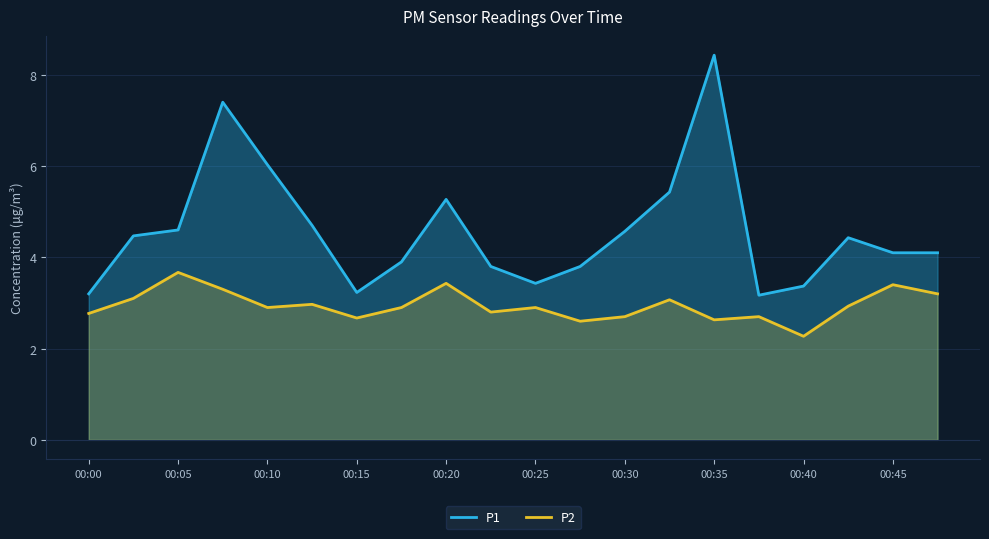

What is the greatest value displayed?

8.4